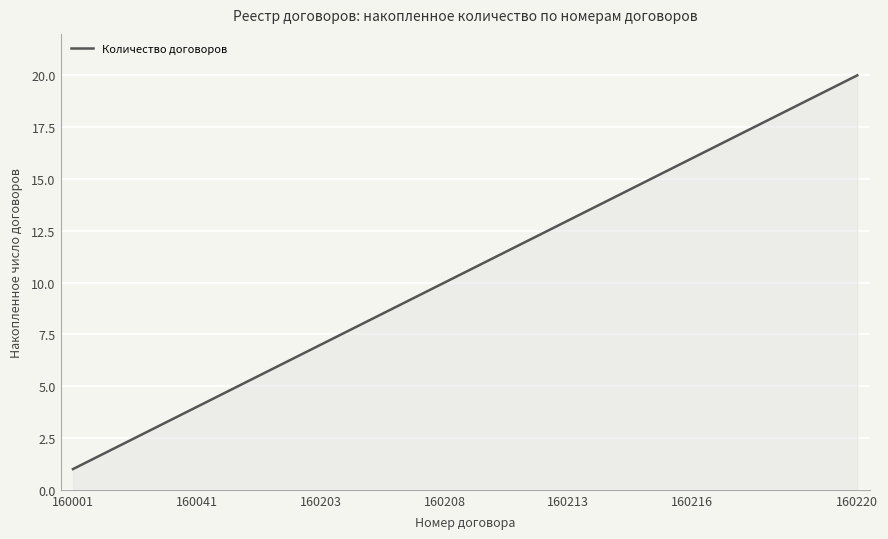

What is the maximum value shown in the chart?

20.0